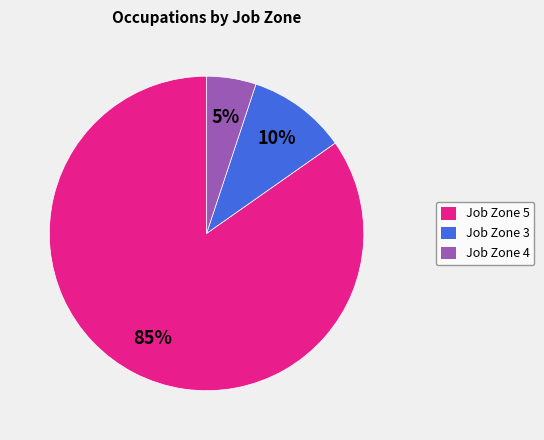

To the nearest percent, what is the difference between the Job Zone 5 and Job Zone 4 slice percentages?

80%